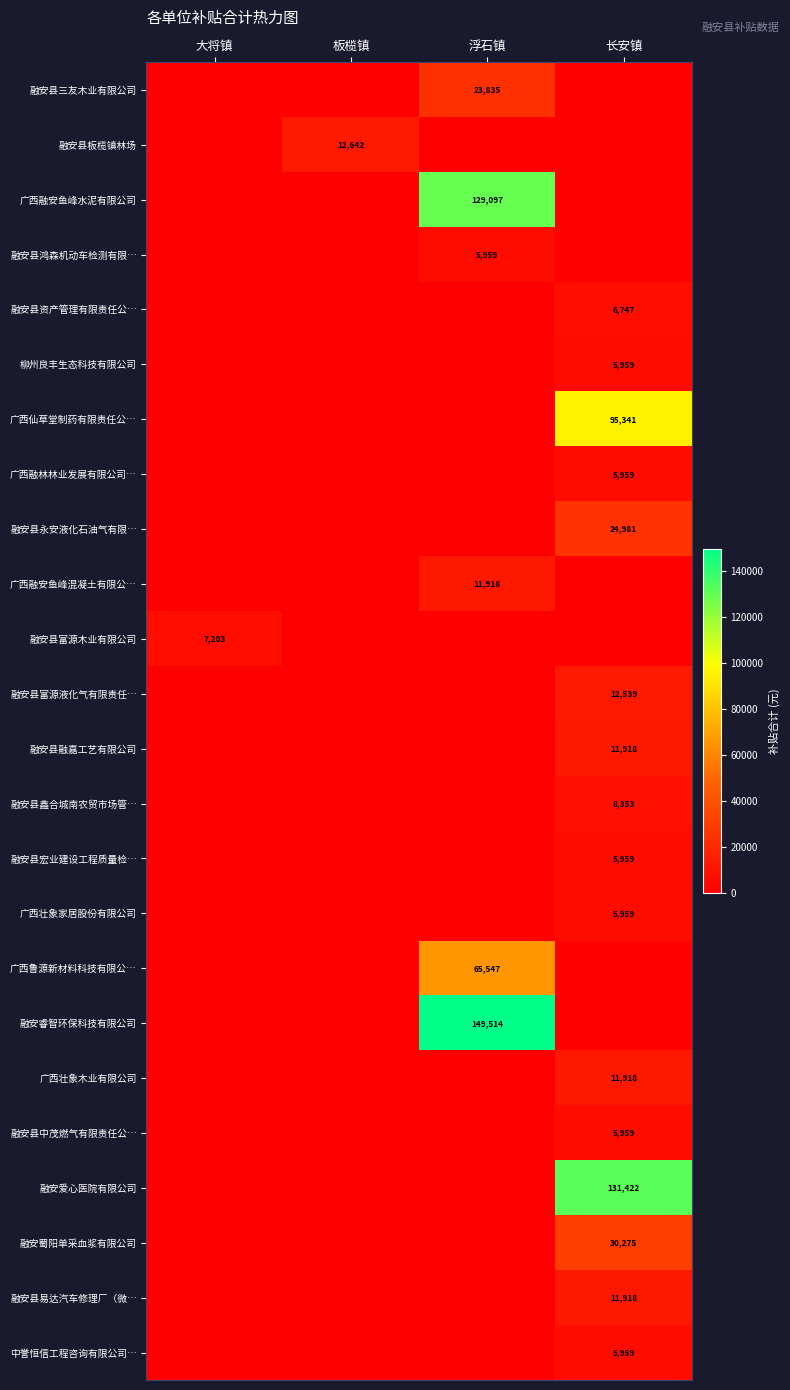

The 融安县宏业建设工程质量检… series shows 5959 at 长安镇. True or false?

True